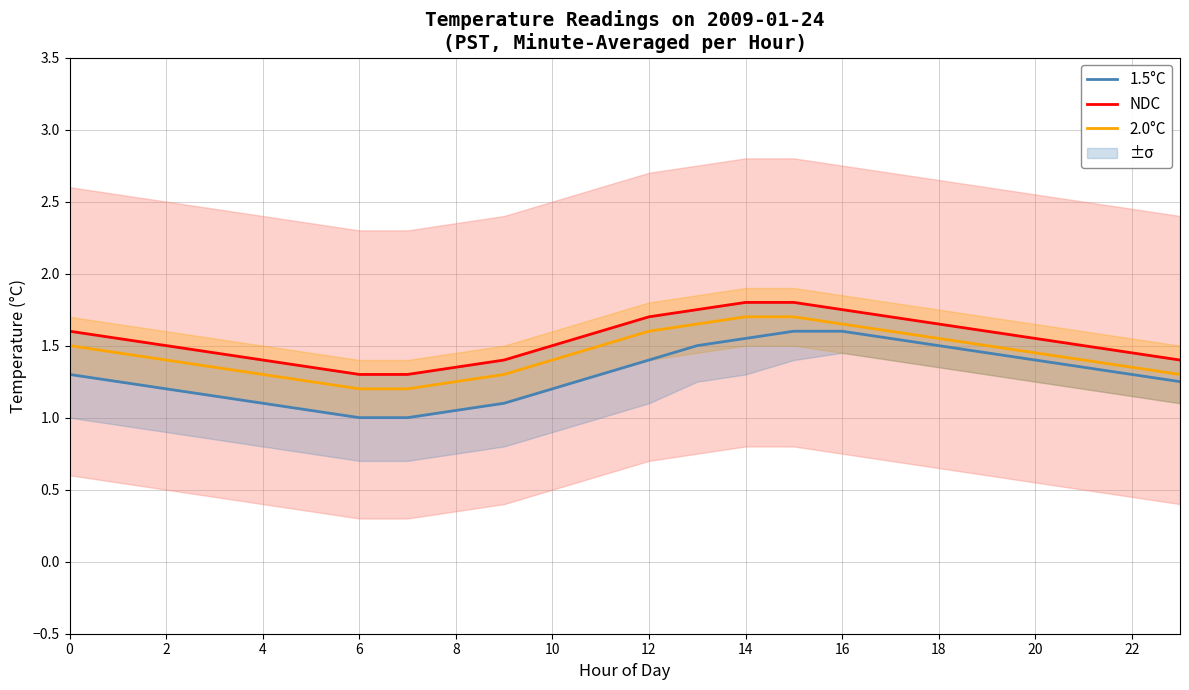

What is the spread (max minus min) of values at 19?

0.2